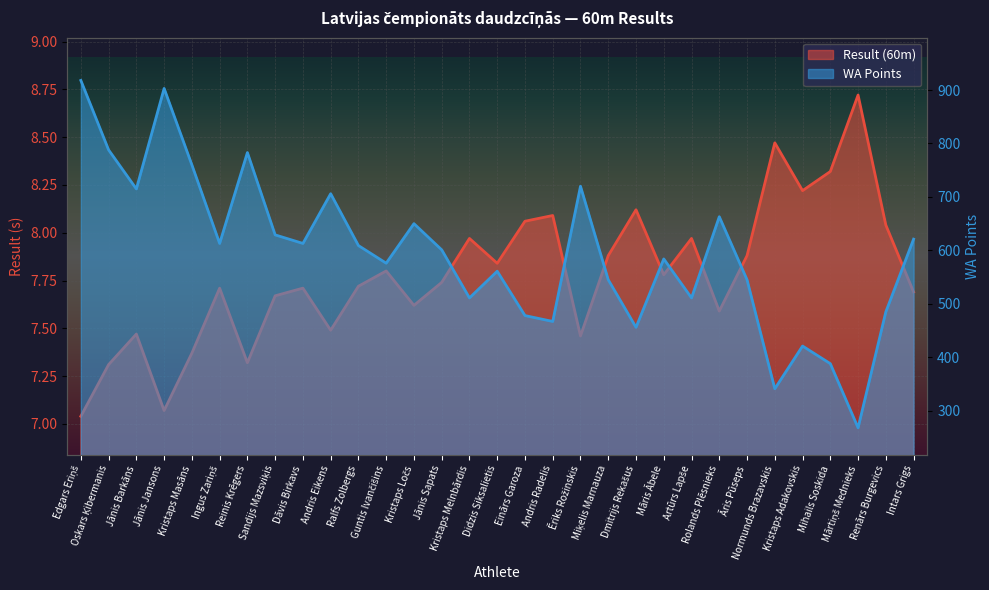

Rank the categories by Result (60m) value from lowest to highest.

Edgars Eriņš, Jānis Jansons, Oskars Ķibermanis, Reinis Krēgers, Kristaps Masāns, Ēriks Rožinskis, Jānis Barkāns, Andris Eikens, Rolands Plēsnieks, Kristaps Ločs, Sandijs Mazsviķis, Intars Grigs, Ingus Zariņš, Dāvis Birkavs, Ralfs Zolbergs, Jānis Sapats, Māris Ābele, Guntis Ivančišins, Didzis Siksalietis, Miķelis Marnauza, Āris Pūseps, Kristaps Melnbārdis, Artūrs Lapše, Renārs Burgevics, Einārs Garoza, Andris Radelis, Dmitrijs Rekašus, Kristaps Adakovskis, Mihails Soskida, Normunds Brazavskis, Mārtiņš Mednieks